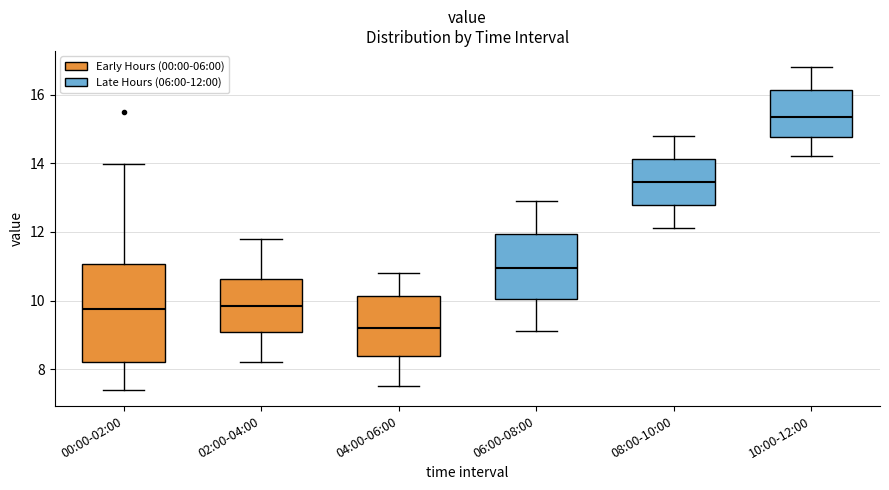

Comparing the boxes themselves (not the whiskers), which one is the tallest?

00:00-02:00